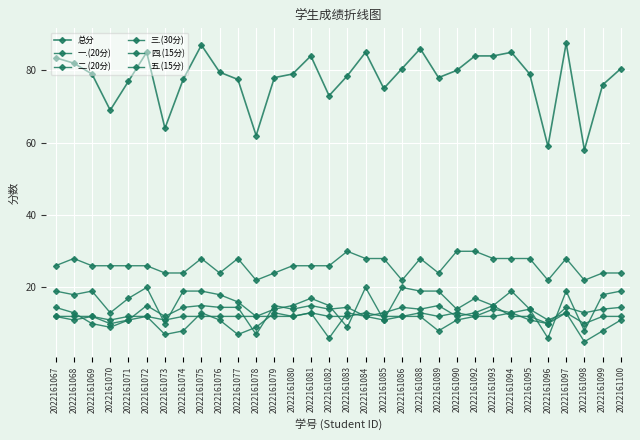

Which category has the highest value in the 总分 series?

2022161097